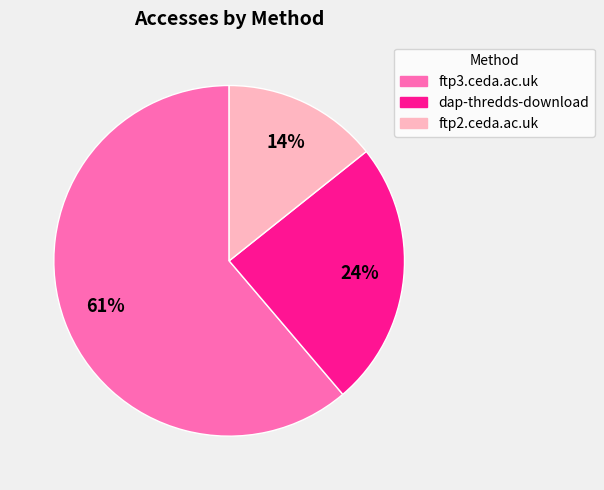

Is it true that dap-thredds-download is 24% of the pie?

True